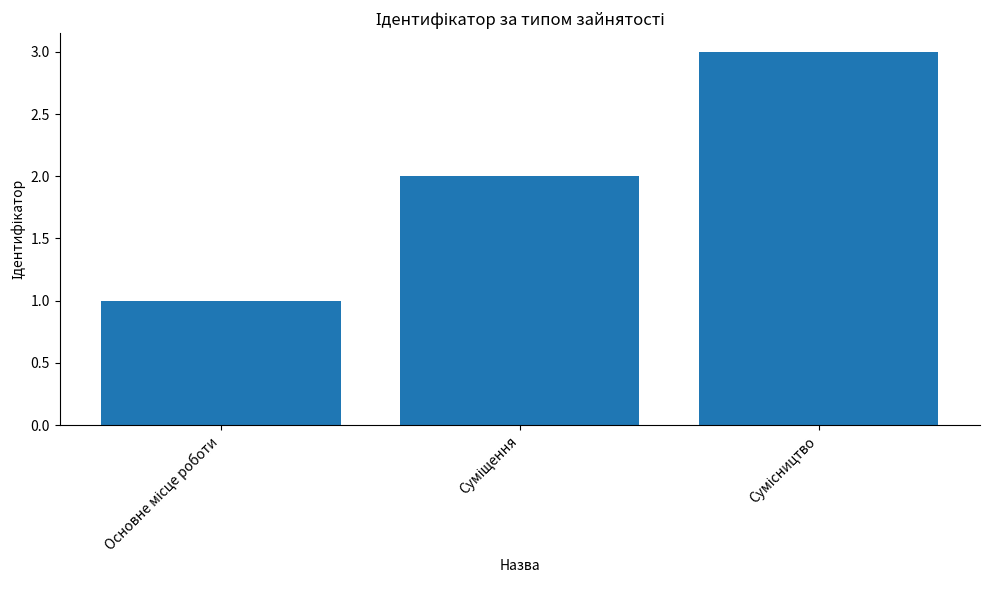

What is the minimum value shown in the chart?

1